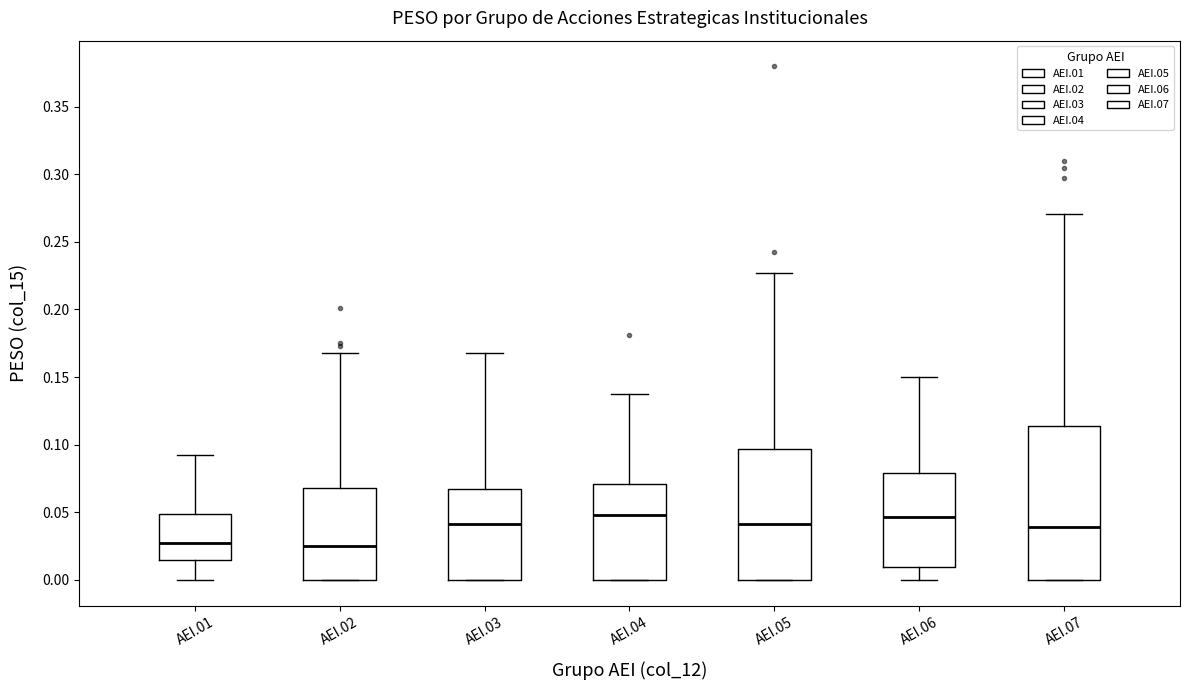

Which box is the tallest, from its lower edge to its upper edge?

AEI.07